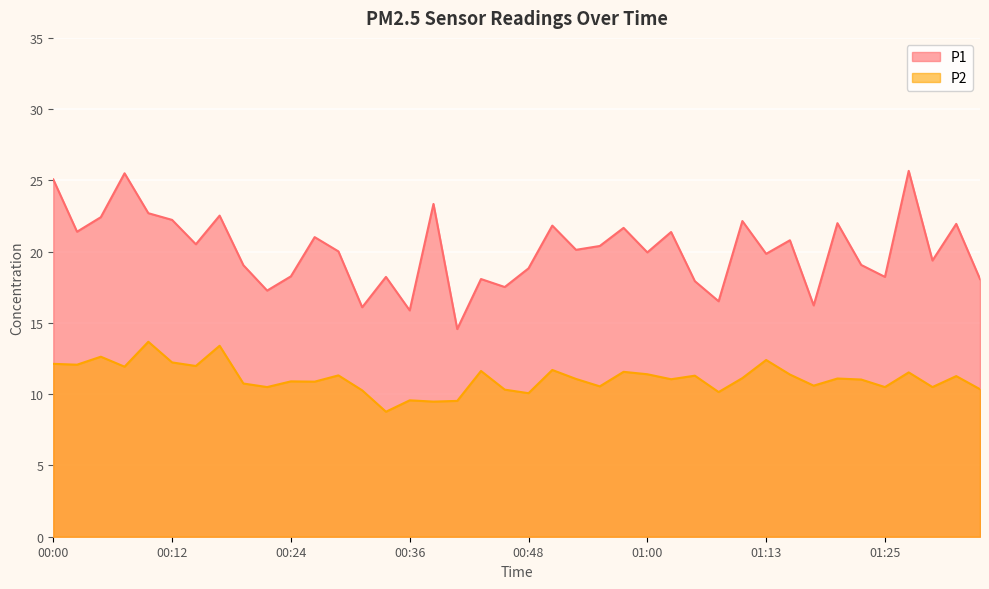

Where is the first local maximum for P1?

00:07